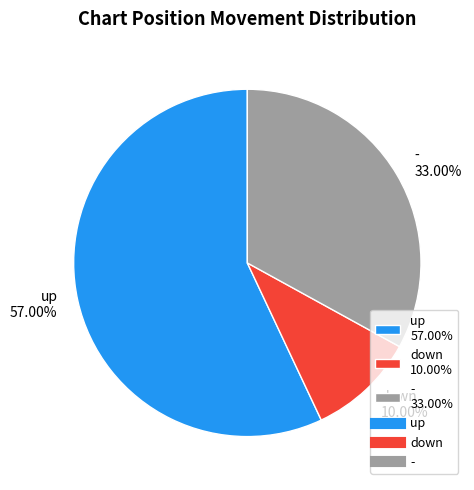

To the nearest percent, what percentage of the pie is up?

57%